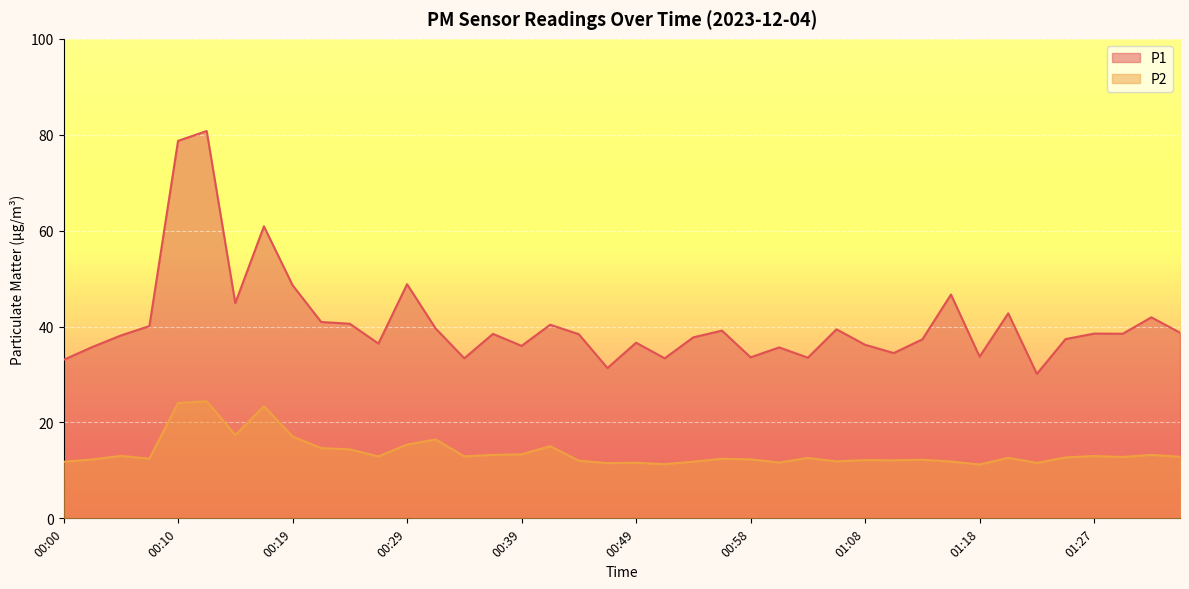

Is it true that P1 equals 22.7 at 01:13?

False